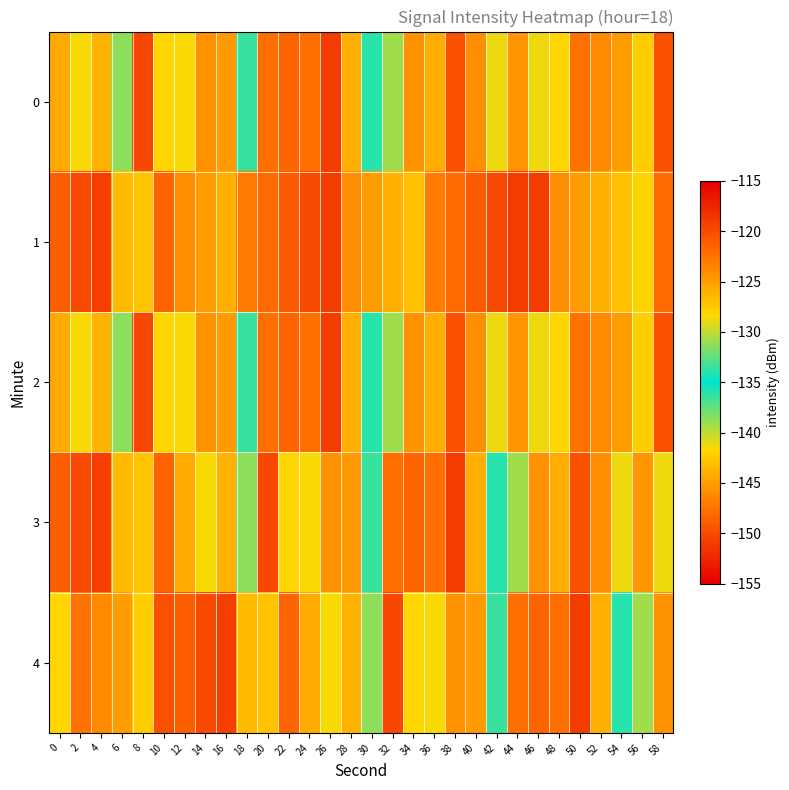

How many data points does each series have?

30